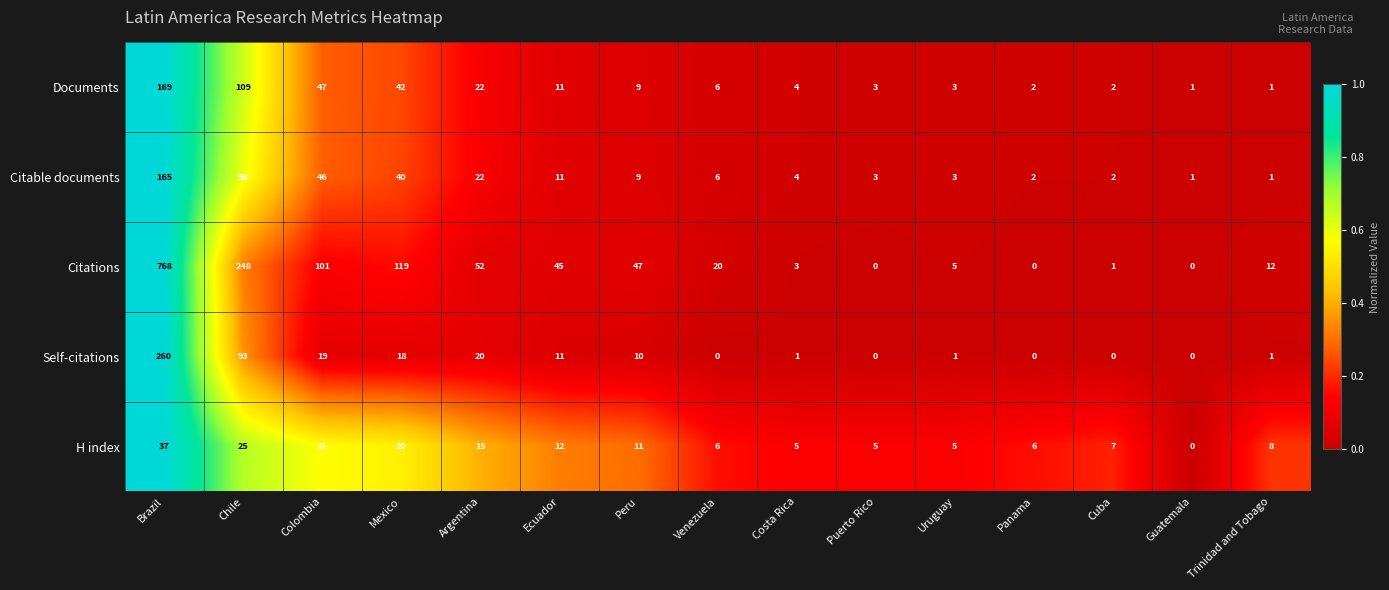

Which category has the highest value in the H index series?

Brazil